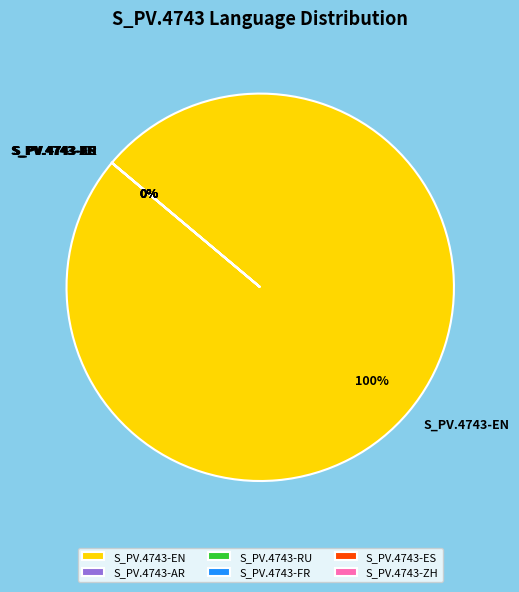

What is the largest slice in the pie chart?

S_PV.4743-EN